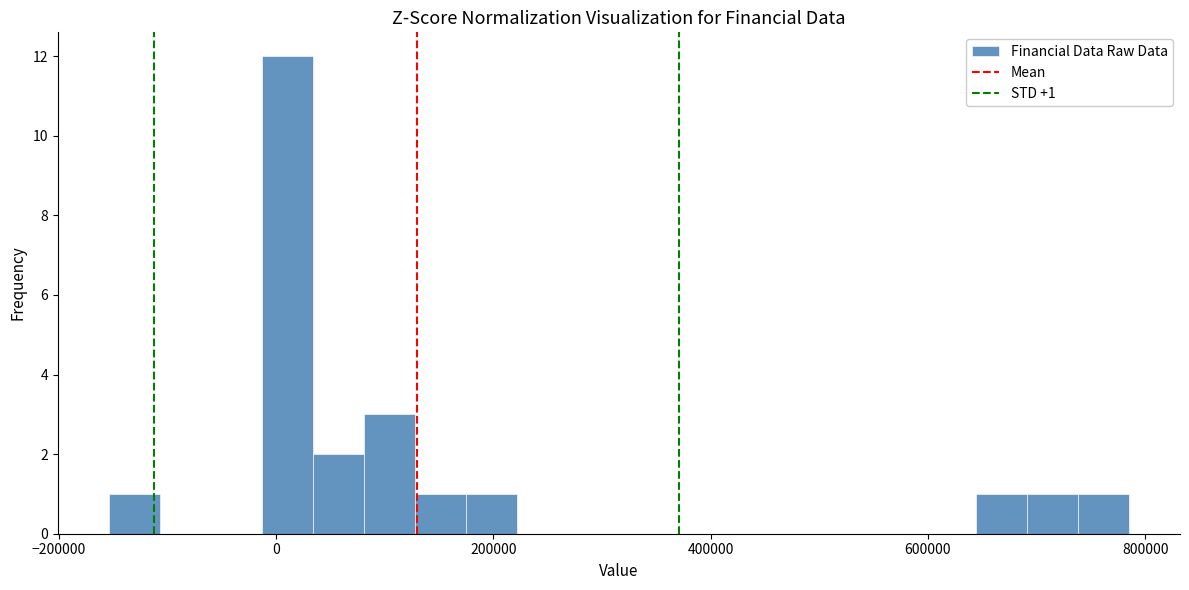

Around what value on the x-axis is the tallest bar? Give the approximate position of its centre, as read against the axis.

20000